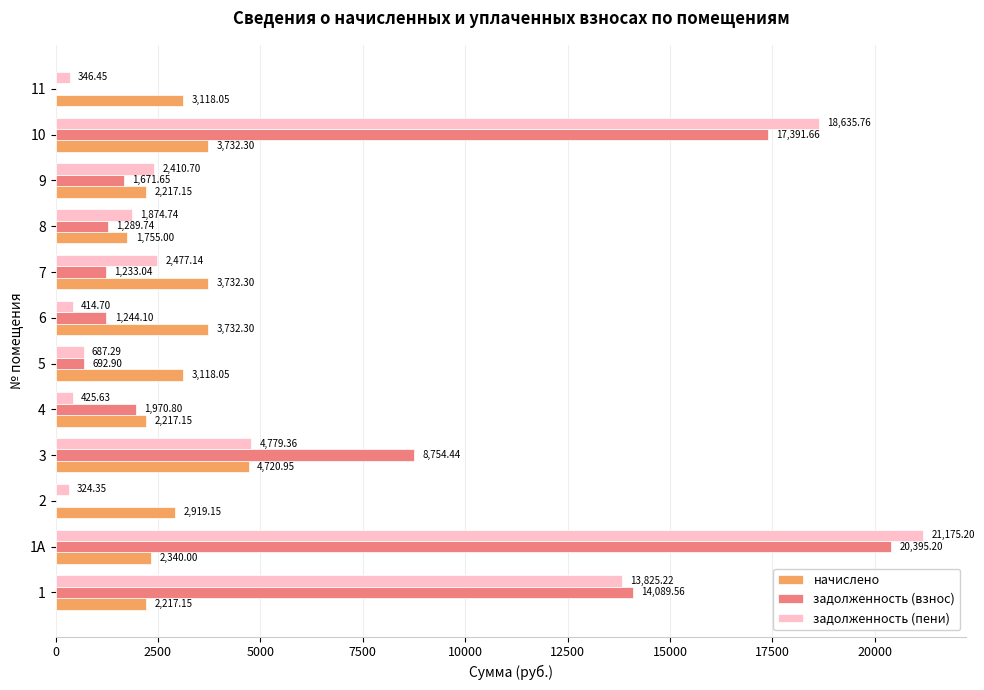

Between 3 and 11, which series saw the biggest shift?

задолженность (взнос)